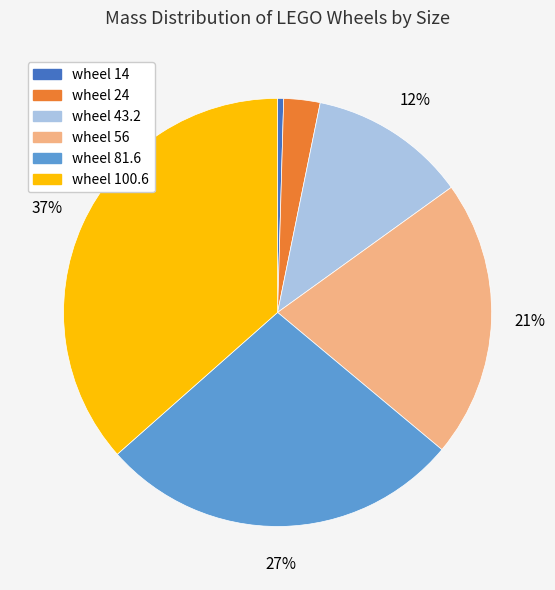

To the nearest percent, what is the average slice percentage?

17%